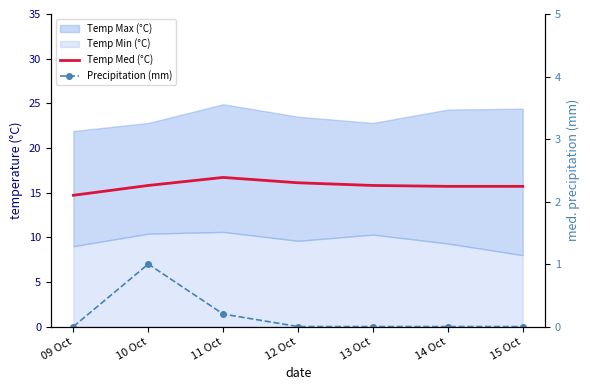

Reading left to right, extract all data points from this chart.

Temp Med (°C): 09 Oct=14.7	10 Oct=15.8	11 Oct=16.7	12 Oct=16.1	13 Oct=15.8	14 Oct=15.7	15 Oct=15.7
Precipitation (mm): 09 Oct=0.0	10 Oct=1.0	11 Oct=0.2	12 Oct=0.0	13 Oct=0.0	14 Oct=0.0	15 Oct=0.0